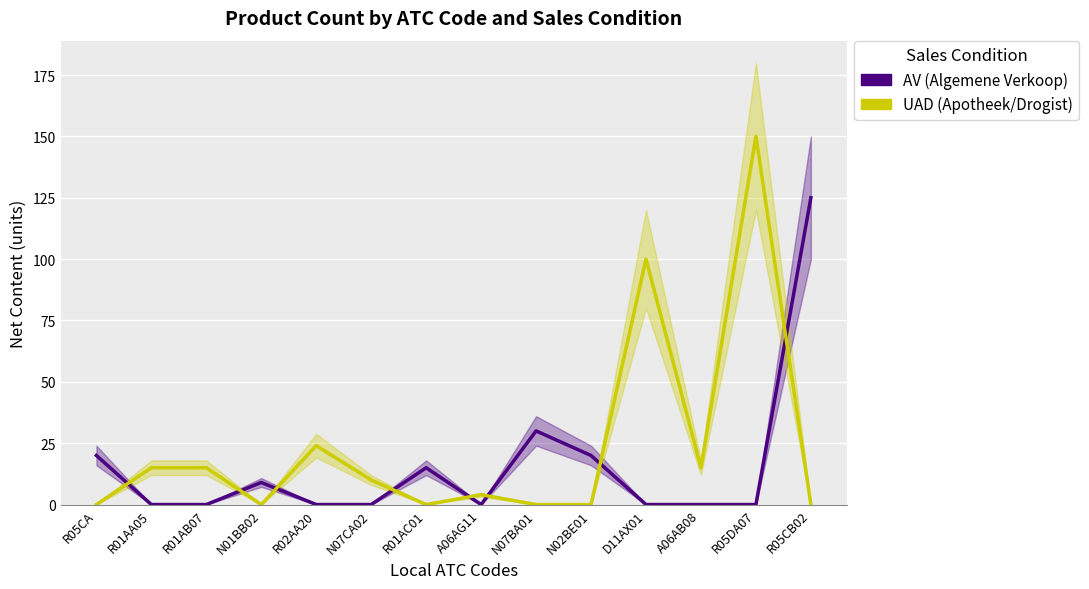

Rank the categories by UAD value from lowest to highest.

R05CA, N01BB02, R01AC01, N07BA01, N02BE01, R05CB02, A06AG11, N07CA02, R01AA05, R01AB07, A06AB08, R02AA20, D11AX01, R05DA07